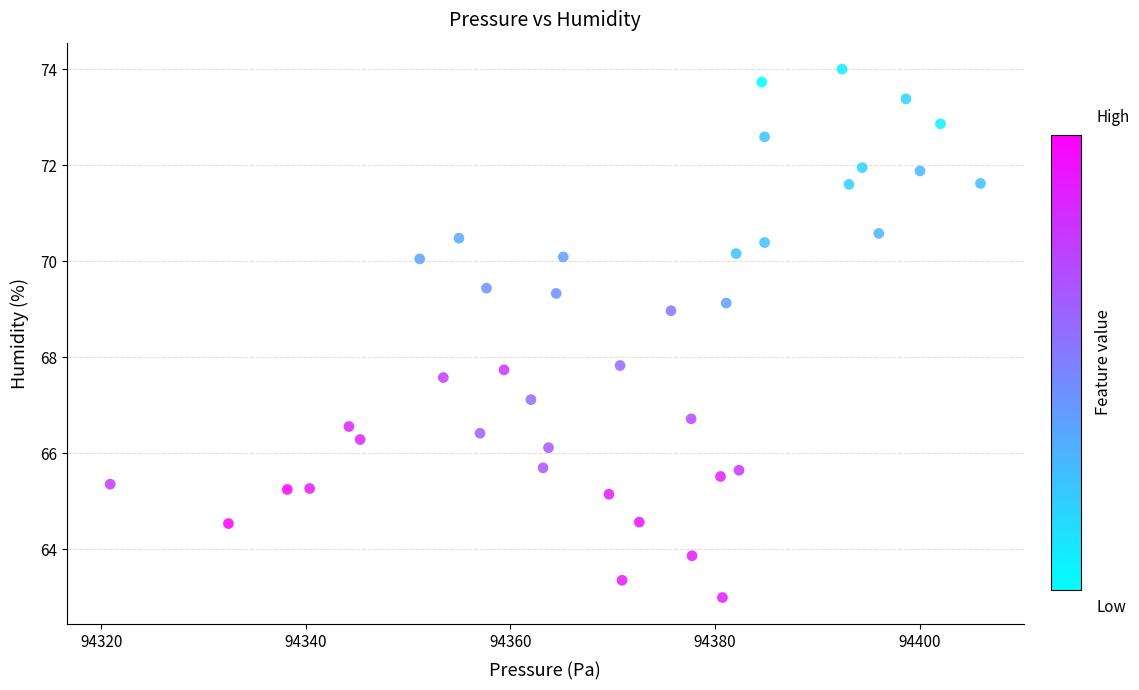

What is the range of Y values (max minus min)?

11.0